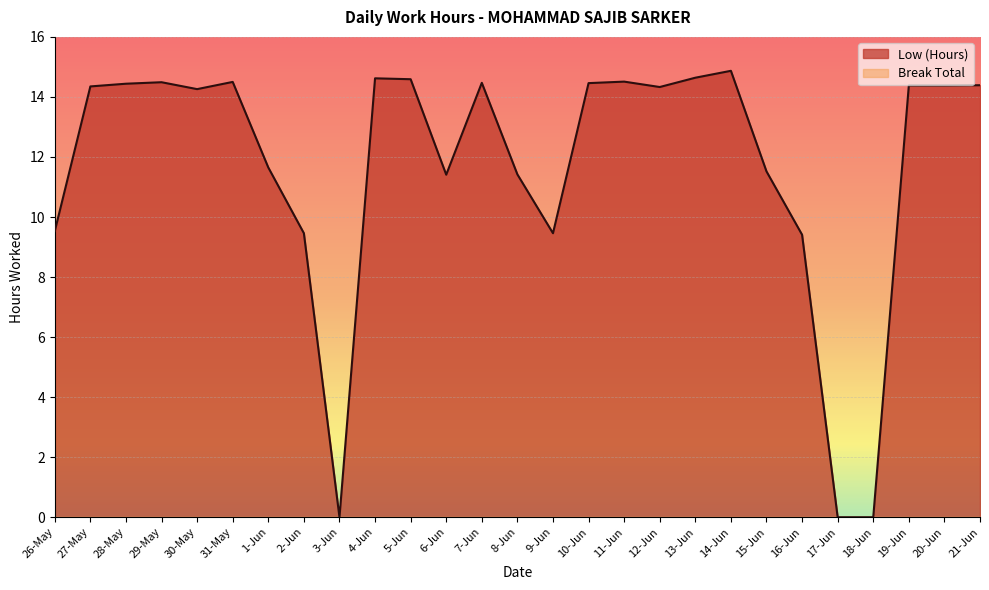

What position from the left is 18-Jun?

24